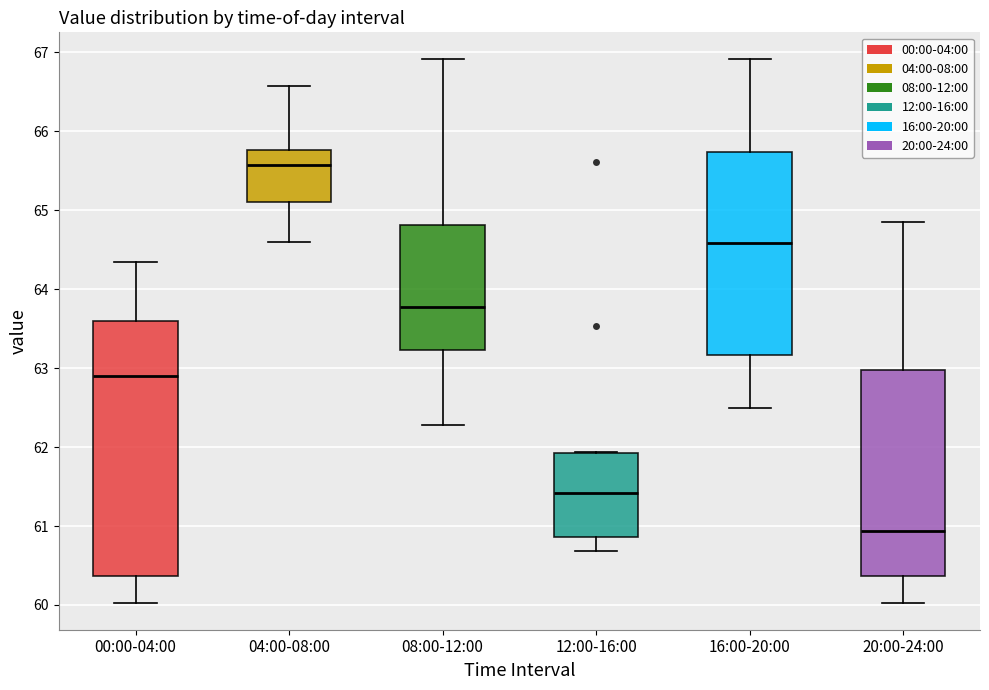

Which box is the tallest, from its lower edge to its upper edge?

00:00-04:00